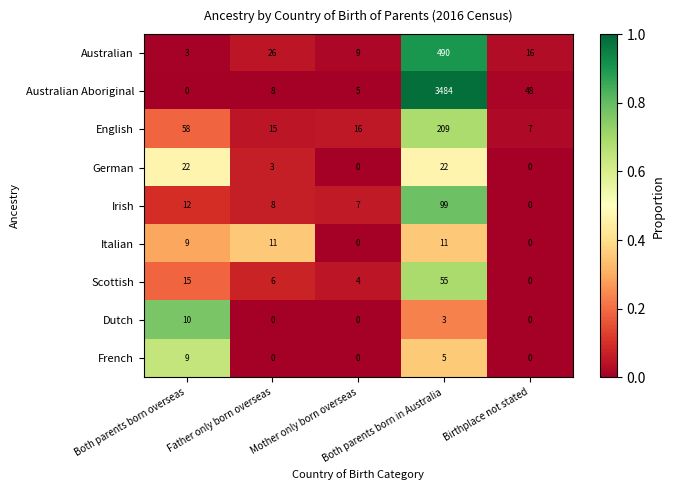

Which series has the widest spread of values?

Australian Aboriginal